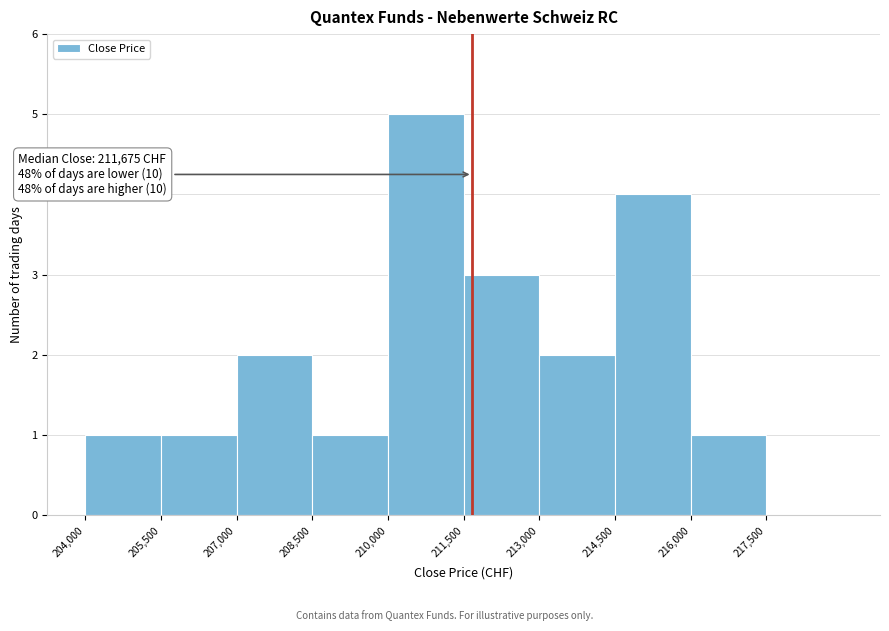

Which range on the x-axis has the tallest bar?

210000 to 211500